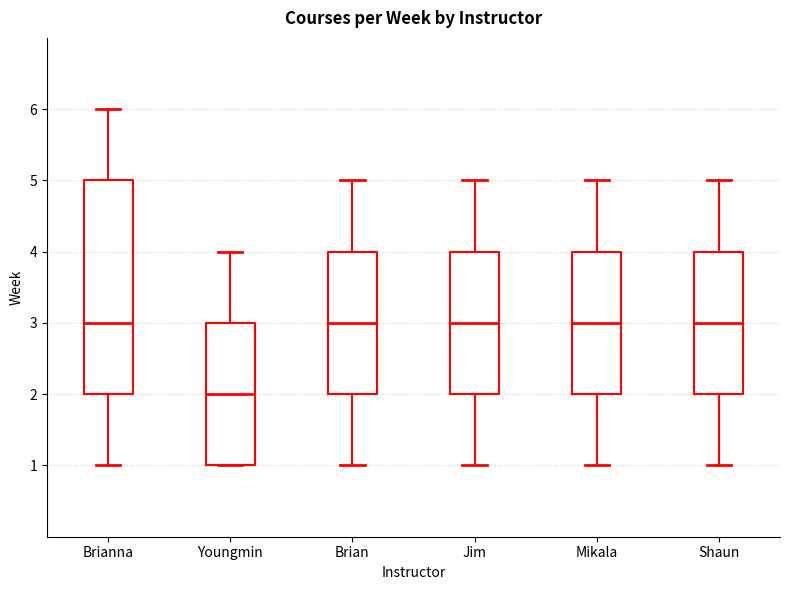

Reading left to right, read every box against the y-axis: the position of its median line, the range the box covers, and the ends of its whiskers. The values are not printed on the chart, so give them approximately, as read against the axis.

Brianna: median 3, box 2 to 5, whiskers 1 to 6
Youngmin: median 2, box 1 to 3, whiskers 1 to 4
Brian: median 3, box 2 to 4, whiskers 1 to 5
Jim: median 3, box 2 to 4, whiskers 1 to 5
Mikala: median 3, box 2 to 4, whiskers 1 to 5
Shaun: median 3, box 2 to 4, whiskers 1 to 5